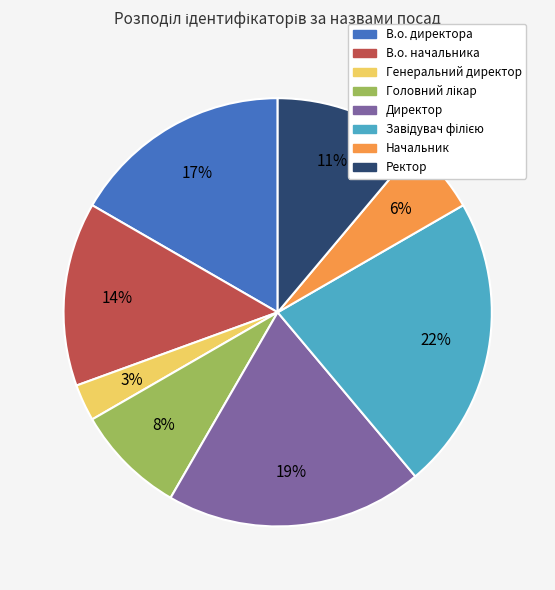

Count the number of slices in the pie.

8